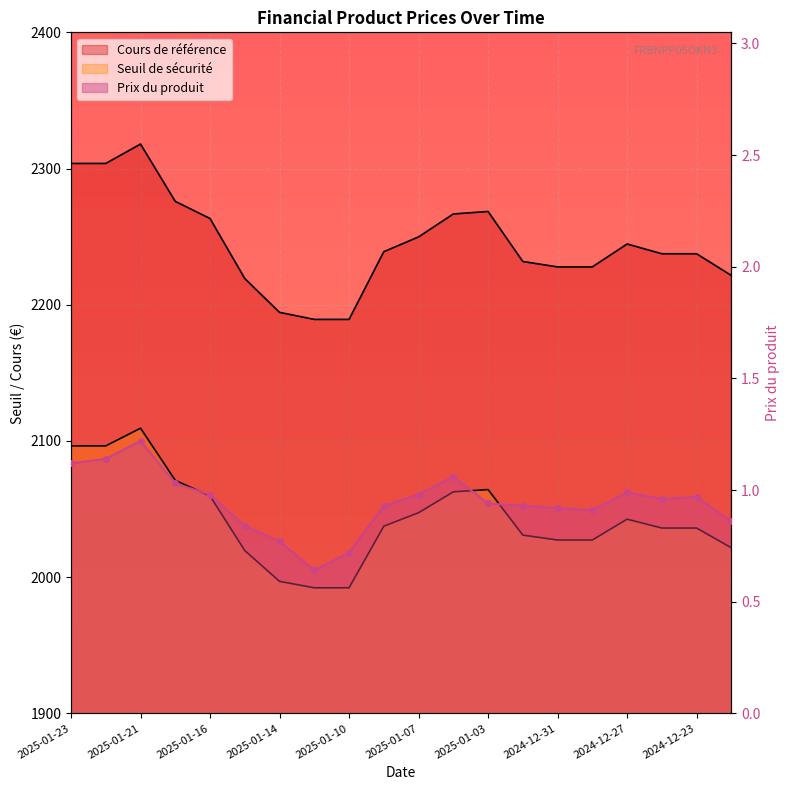

What is the maximum value for Prix du produit?

1.2